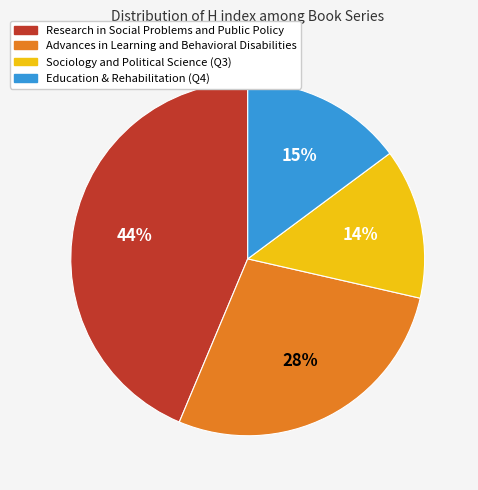

Which category has the smallest portion of the pie?

Sociology and Political Science (Q3)